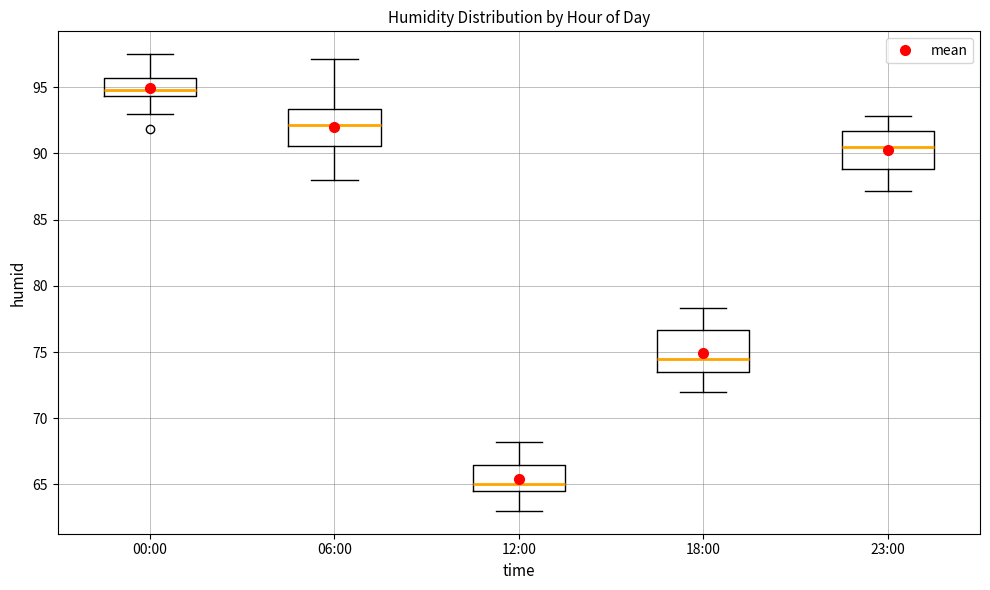

Which box's median line is the lowest?

12:00